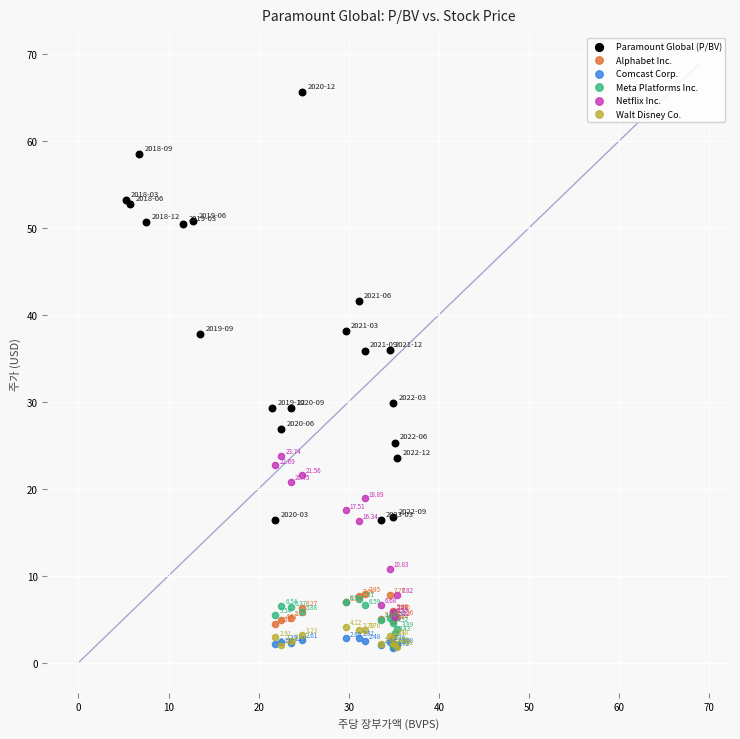

Which series contains the lowest Y value?

Comcast Corp.